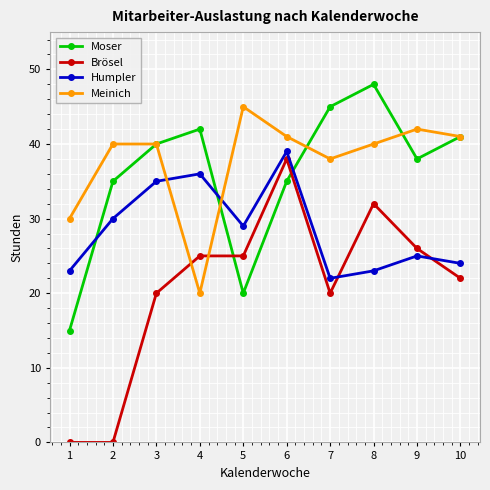

What is the value of the Moser point at the 9th from the left?

38